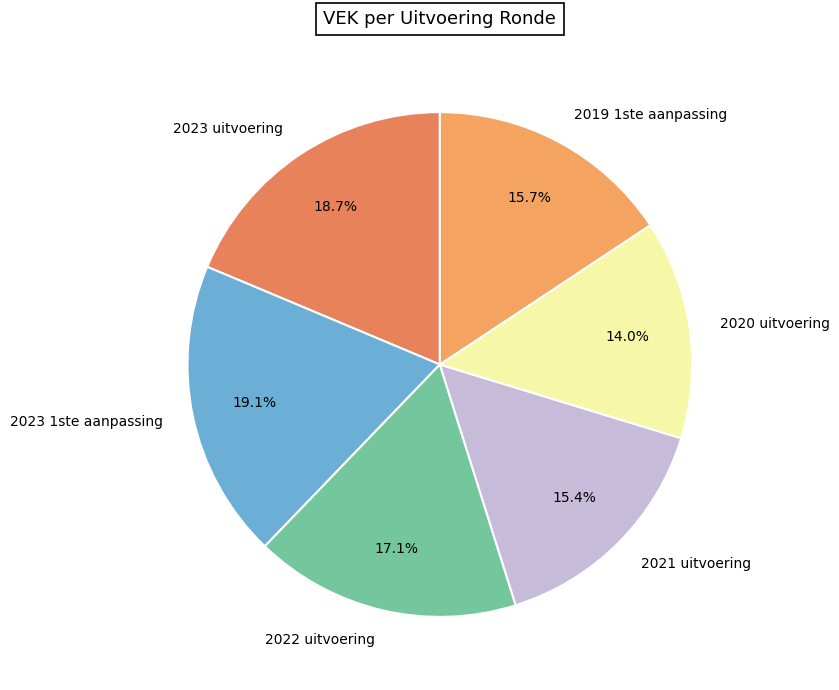

How many slices are in this pie chart?

6